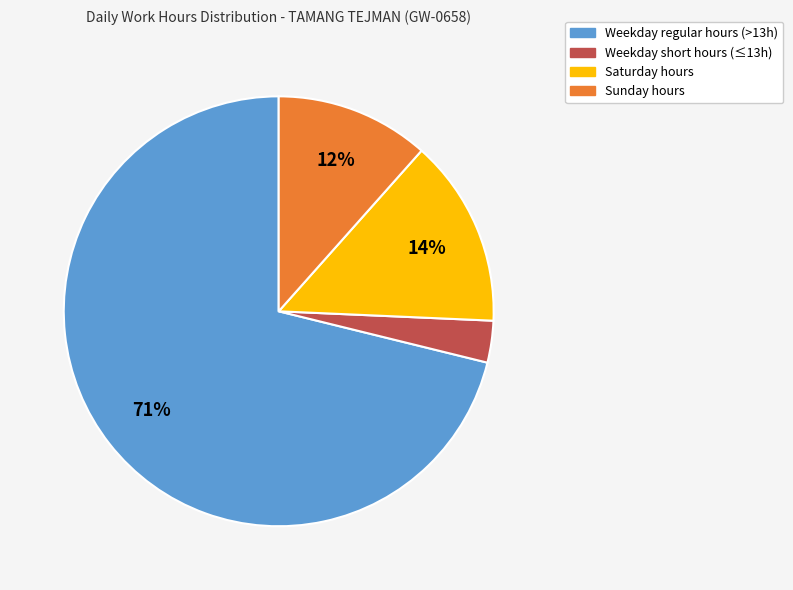

Is there a majority slice in this chart?

Yes